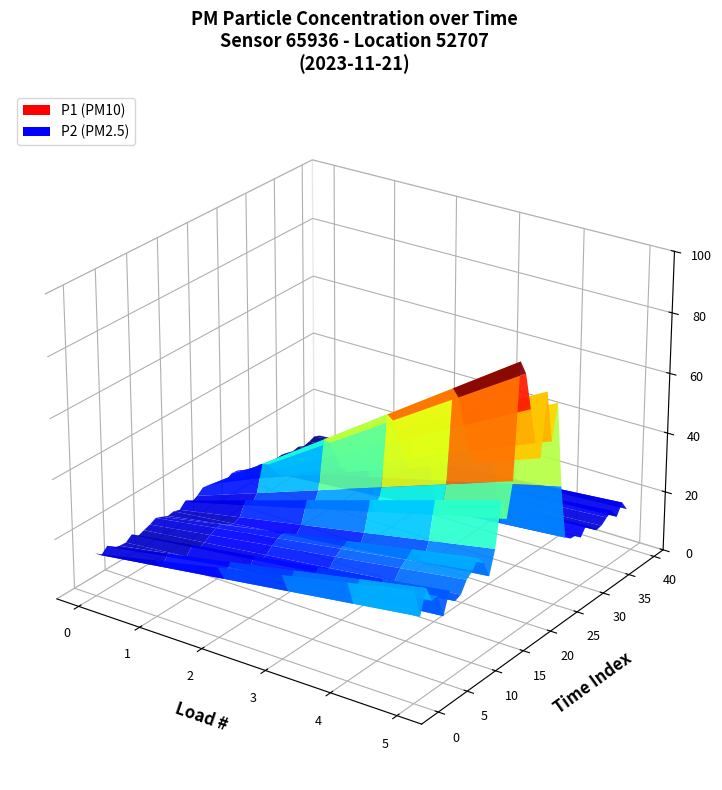

Reading left to right, extract all data points from this chart.

P1: 00:00=36.6	01:00=26.9	02:00=34.8	03:00=29.5	04:00=29.6	05:00=21.9	06:00=28.8	07:00=24.2	08:00=25.0	09:00=28.6	10:00=30.2	11:00=33.1	12:00=30.3	13:00=24.7	14:00=32.4	15:00=47.0	16:00=39.8	17:00=50.7	18:00=87.8	19:00=82.8	20=70.4	21=58.4	22=52.3	23=72.7	24=55.5	25=66.8	26=38.4	27=20.1	28=18.5	29=18.3	30=16.4	31=19.3	32=17.6	33=15.2	34=15.5	35=17.1	36=18.1	37=14.9	38=18.6	39=15.1
P2: 00:00=14.3	01:00=12.5	02:00=14.4	03:00=12.6	04:00=12.0	05:00=11.8	06:00=13.4	07:00=11.6	08:00=12.4	09:00=13.1	10:00=14.1	11:00=13.3	12:00=12.4	13:00=12.8	14:00=12.1	15:00=14.1	16:00=12.3	17:00=13.3	18:00=15.0	19:00=14.5	20=13.8	21=13.1	22=12.7	23=14.1	24=13.8	25=12.6	26=11.3	27=11.0	28=11.3	29=10.3	30=10.1	31=9.9	32=10.2	33=9.6	34=9.0	35=9.4	36=8.5	37=9.0	38=9.7	39=8.8